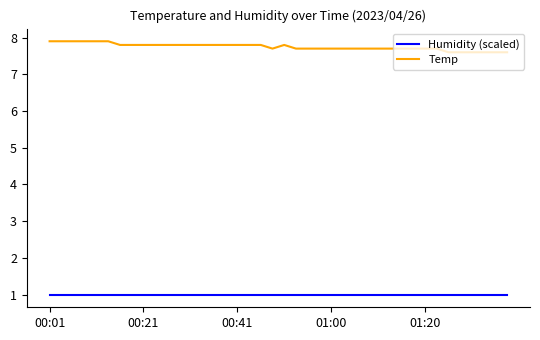

At how many categories does at least one series exceed 4?

40